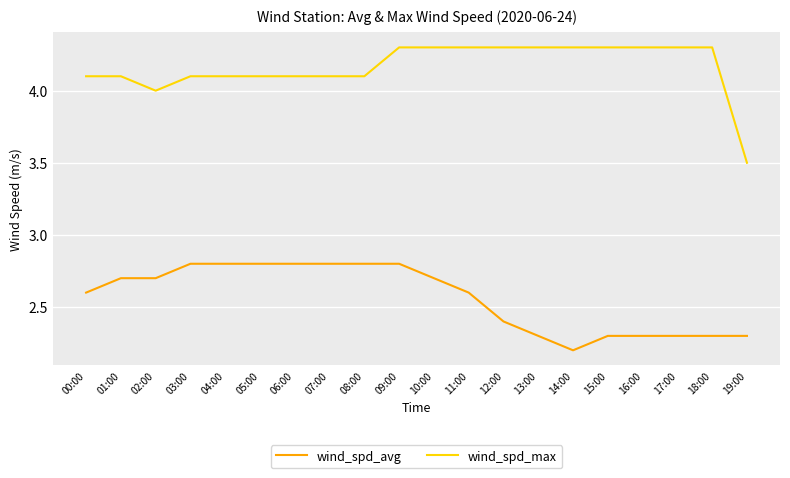

How many series are shown in this chart?

2